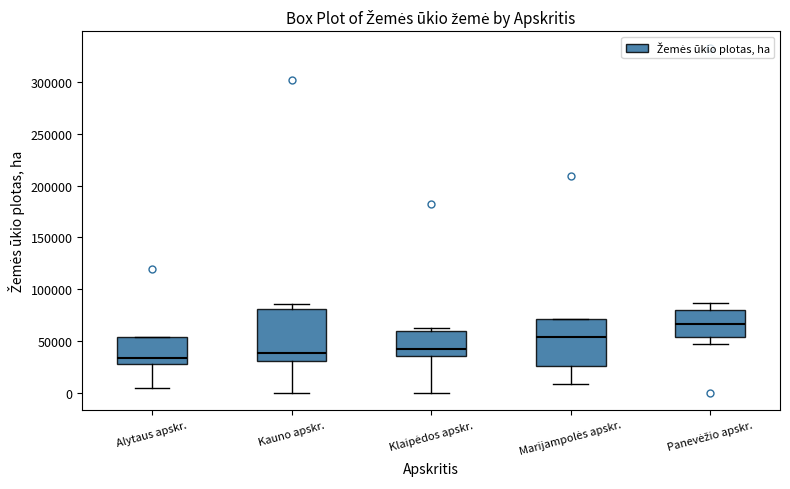

Where is the lower edge of the box for Kauno apskr. on the y-axis? The values are not printed on the chart, so give them approximately, as read against the axis.

30000